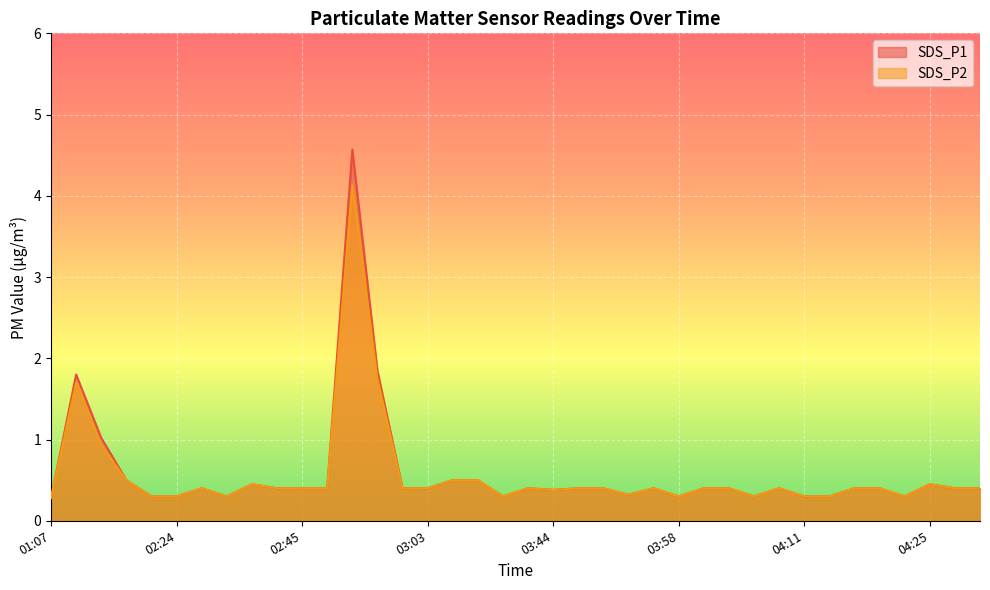

True or false: SDS_P2 has a value of 0.3 at 04:06.

True